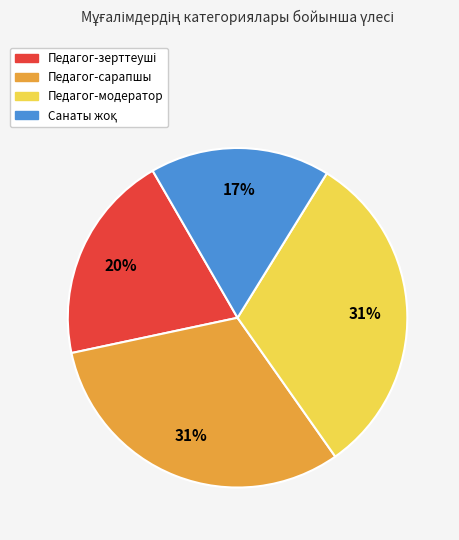

To the nearest percent, what is the average slice percentage?

25%